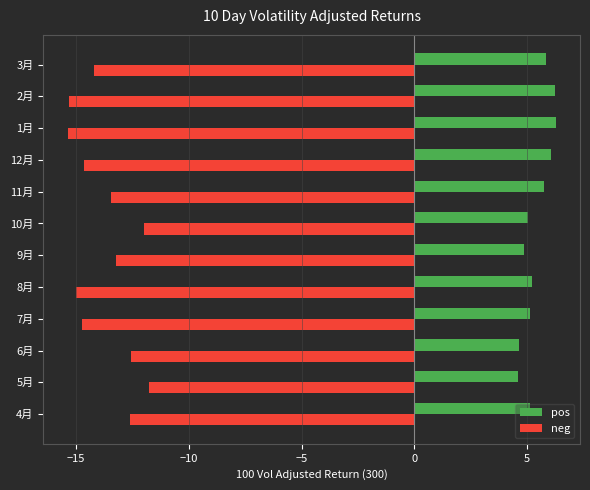

What is the difference between the pos values at 3月 and 4月?

0.7